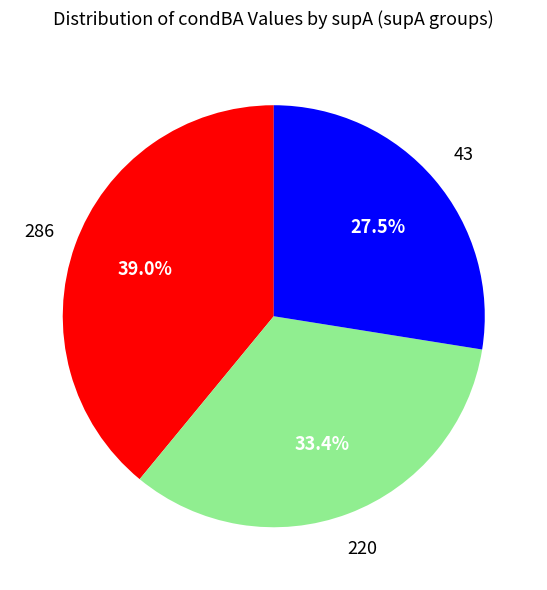

Does any single category account for the majority?

No